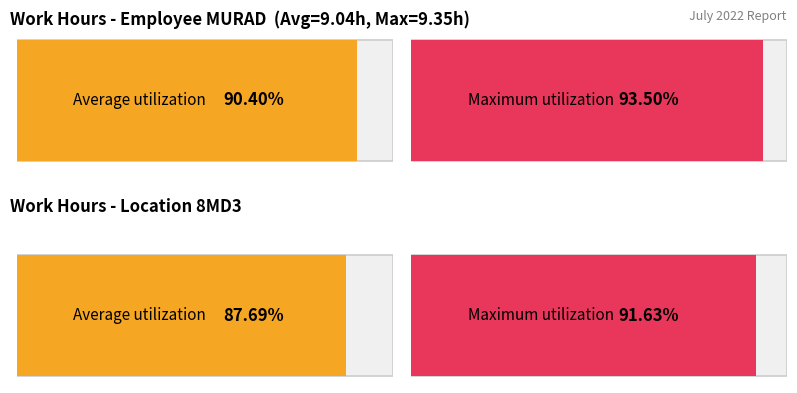

The value at 21 is 12.1. True or false?

False